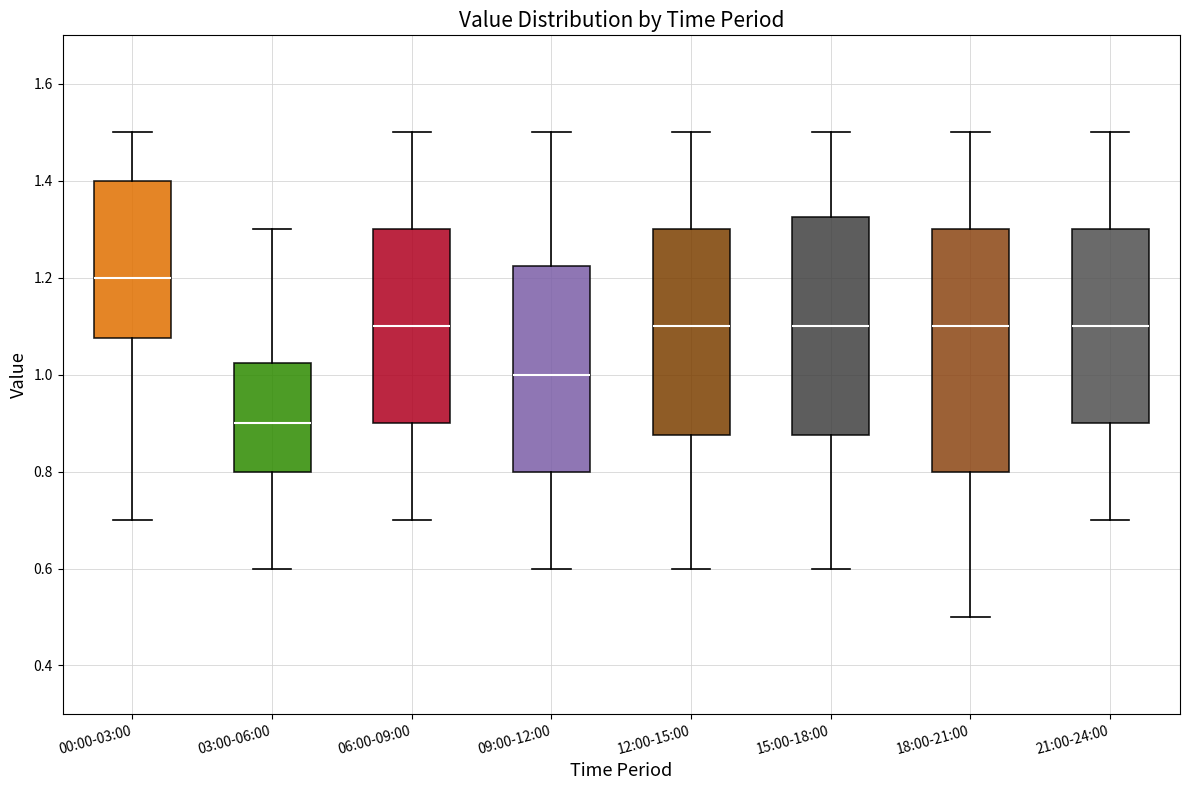

Where does the median line of the box for 03:00-06:00 sit on the y-axis? The values are not printed on the chart, so give them approximately, as read against the axis.

0.90